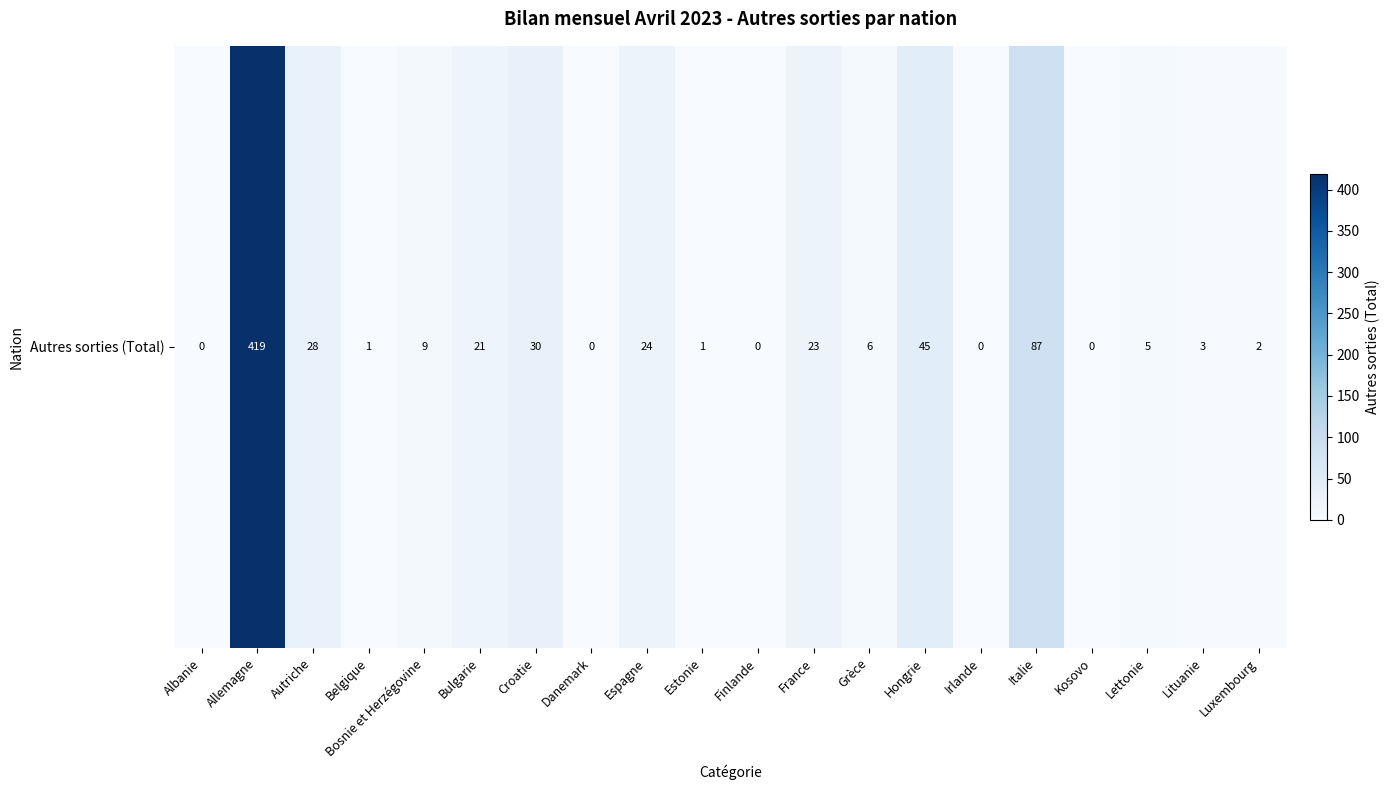

Rank the categories by value from lowest to highest.

Albanie, Danemark, Finlande, Irlande, Kosovo, Belgique, Estonie, Luxembourg, Lituanie, Lettonie, Grèce, Bosnie et Herzégovine, Bulgarie, France, Espagne, Autriche, Croatie, Hongrie, Italie, Allemagne